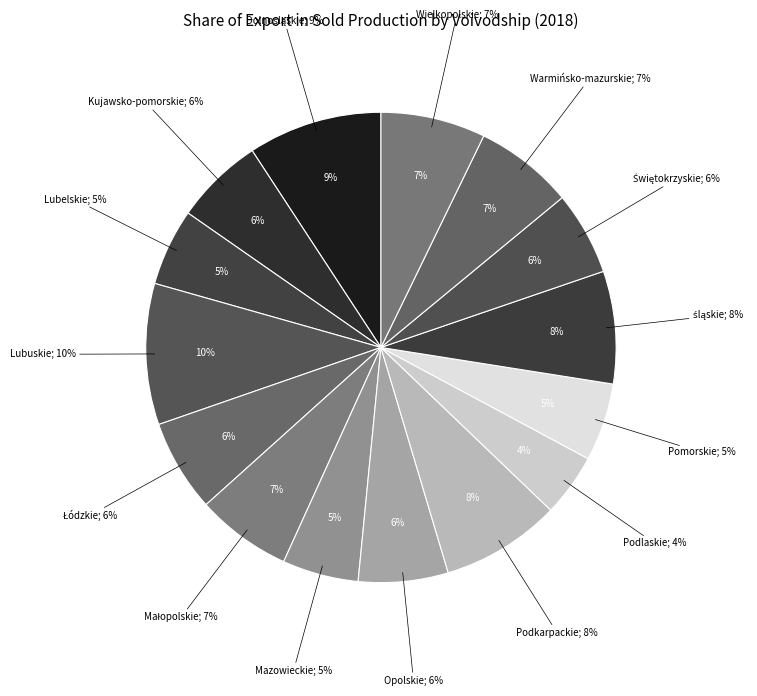

Which slice is the largest?

Lubuskie